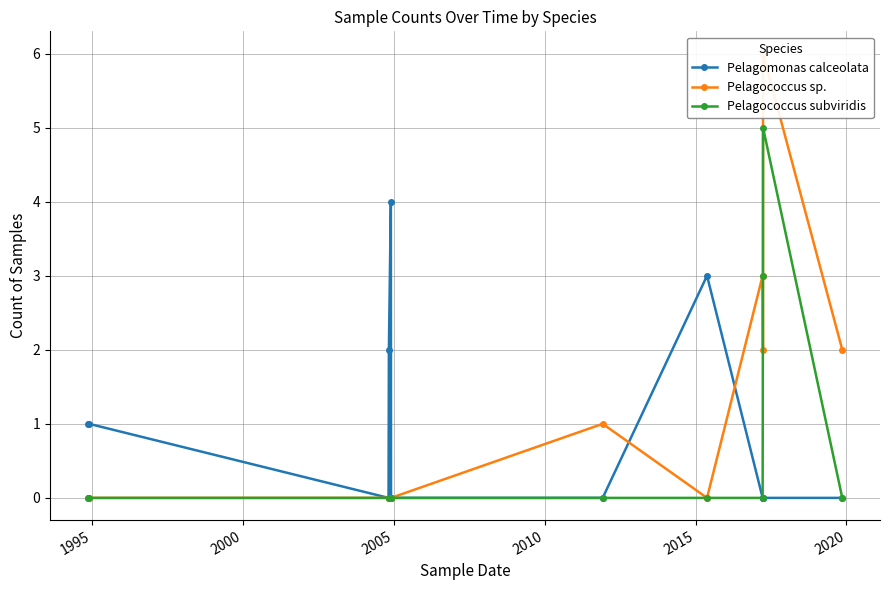

What is the value of the Pelagococcus subviridis point at the 11th from the left?

5